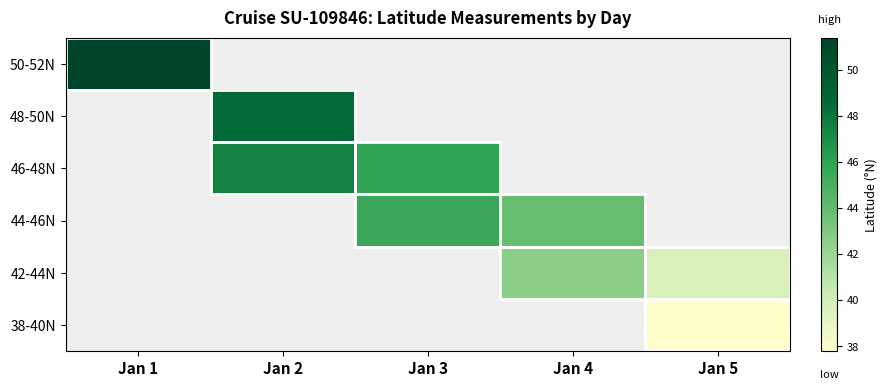

List the labels in order of 46-48N value, smallest first.

Jan 3, Jan 4, Jan 5, Jan 1, Jan 2